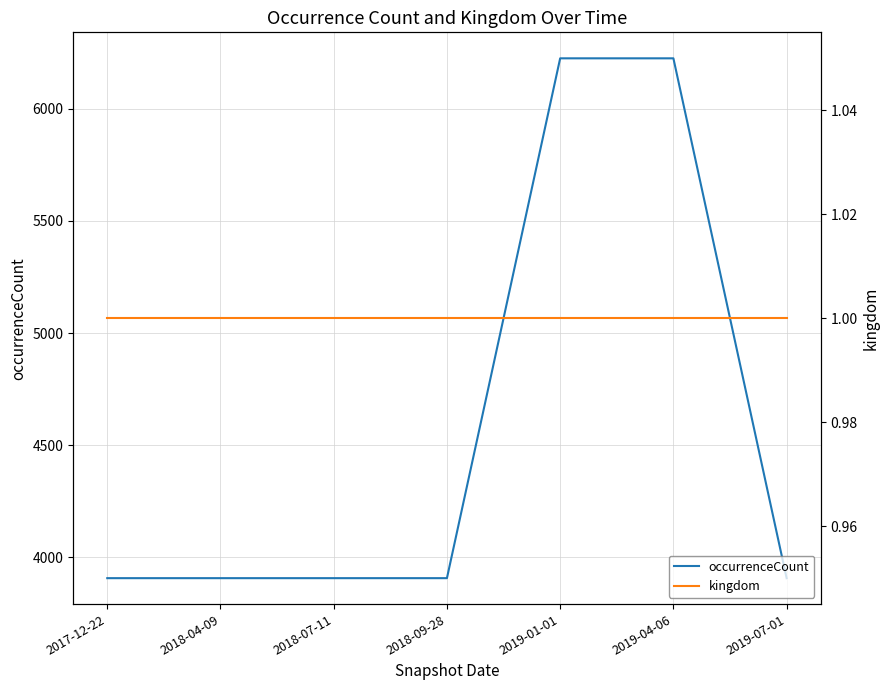

Which series has the widest spread of values?

occurrenceCount